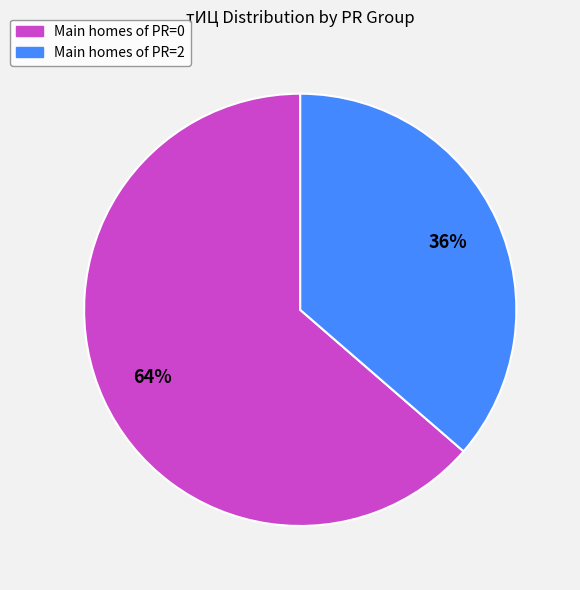

Is there a majority slice in this chart?

Yes